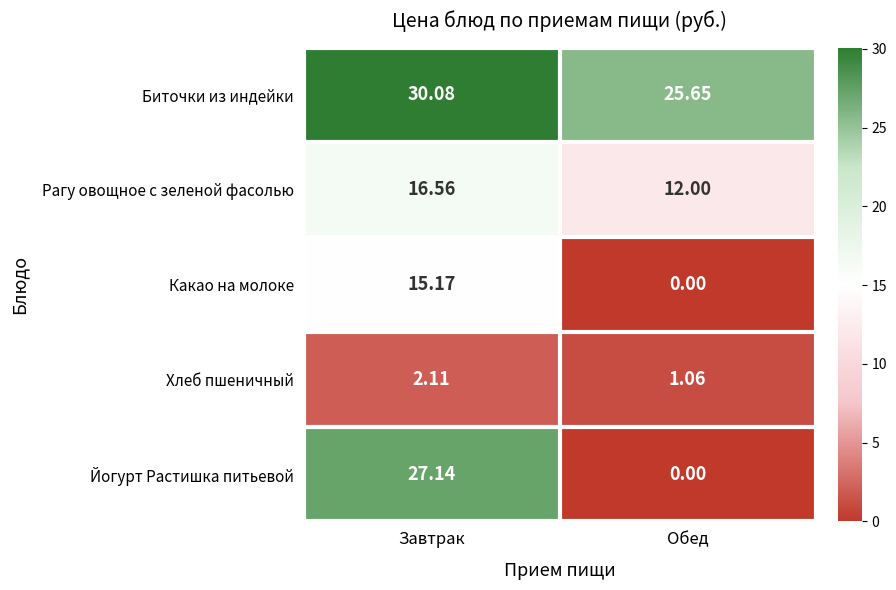

At which label does Йогурт Растишка питьевой first exceed 27?

Завтрак